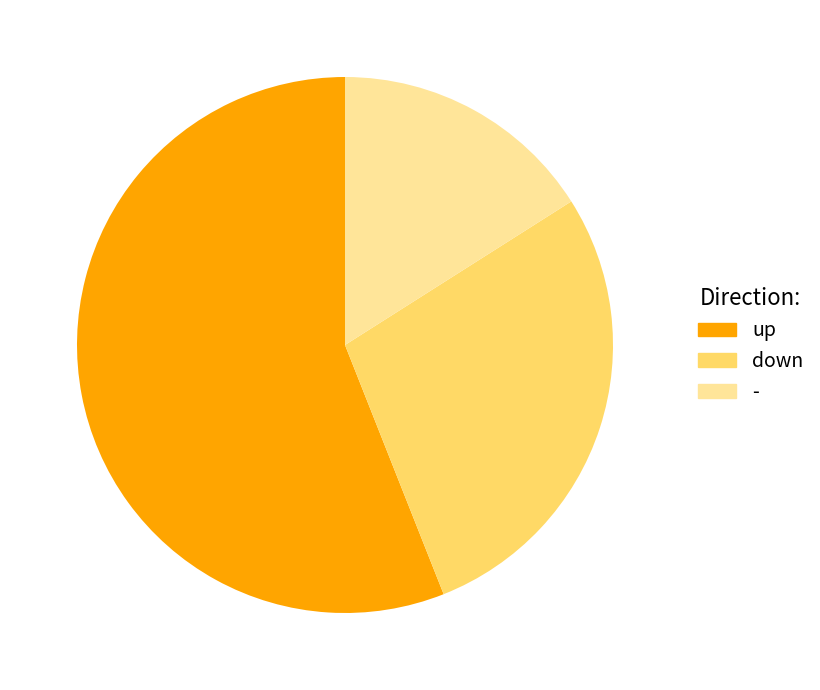

Between down and up, which is larger?

up